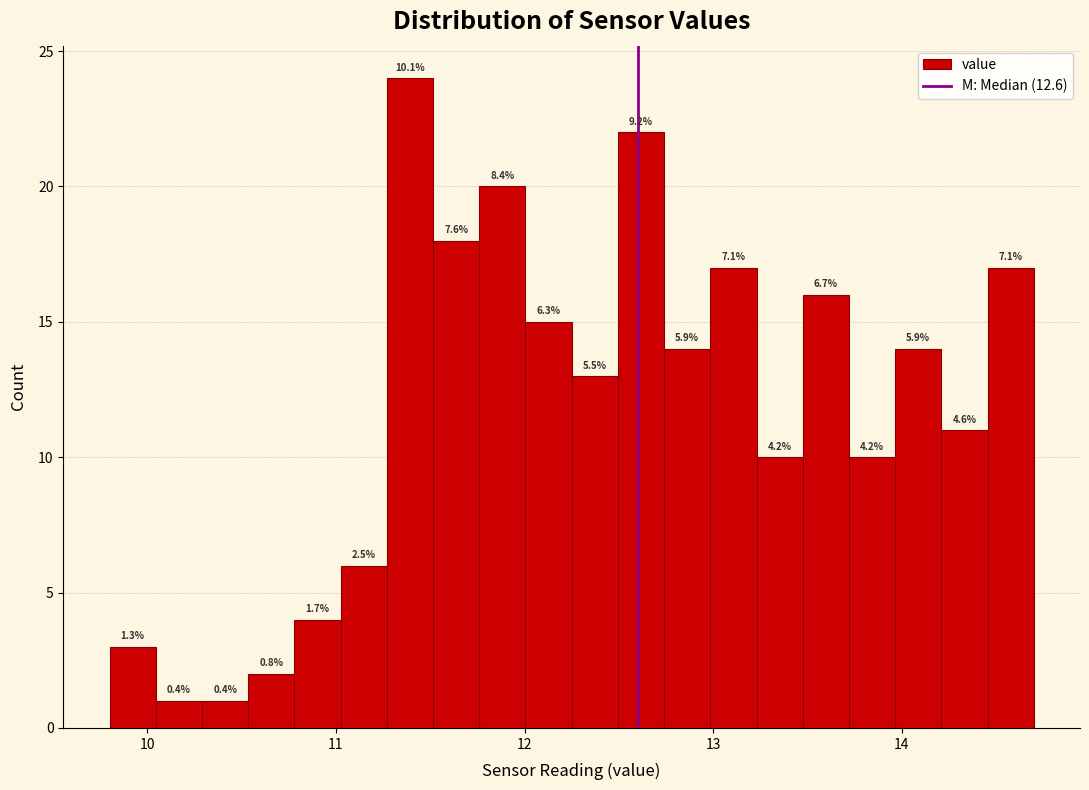

Read against the x-axis, roughly where is the centre of the tallest bar?

11.4